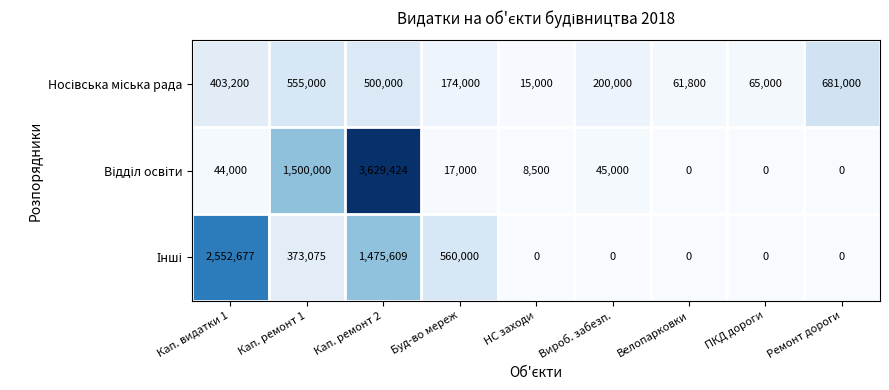

How many series are shown in this chart?

3